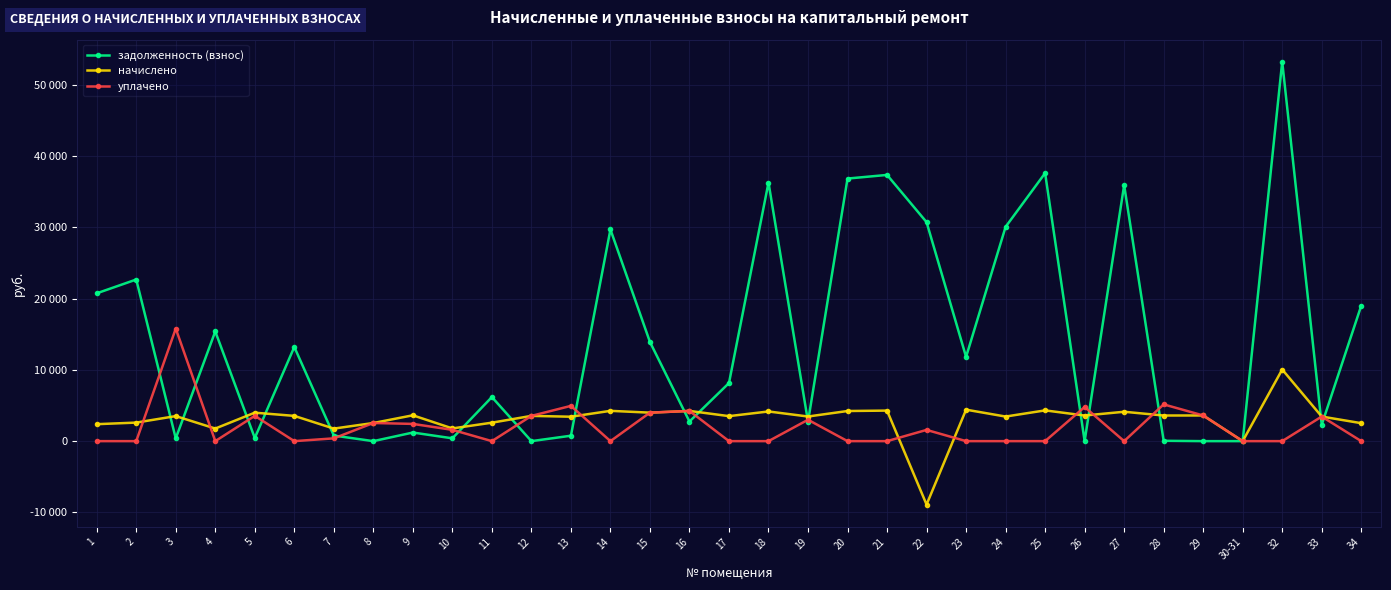

What are all the series names shown in the legend?

задолженность (взнос), начислено, уплачено